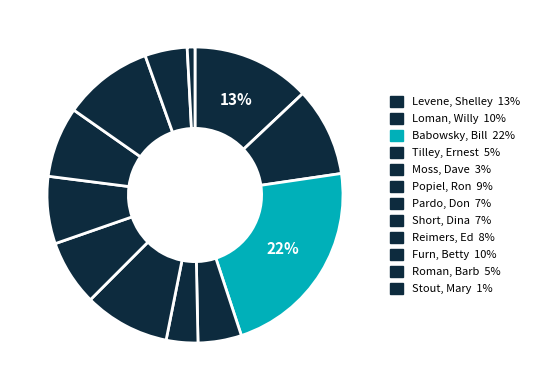

Count the number of slices in the pie.

12